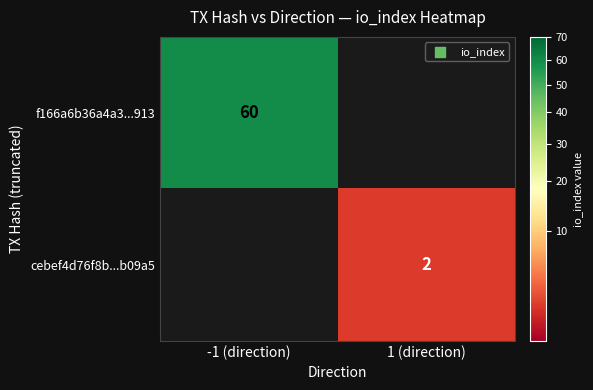

The value of cebef4d76f8b...b09a5 at 1 (direction) is 3. True or false?

False